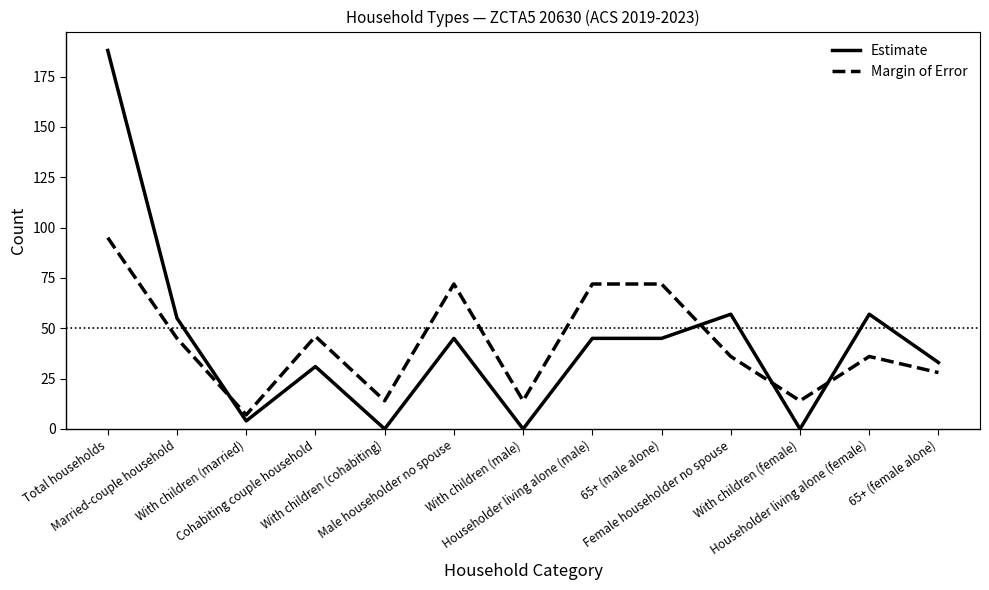

The Margin of Error series shows 7 at With children (married). True or false?

True